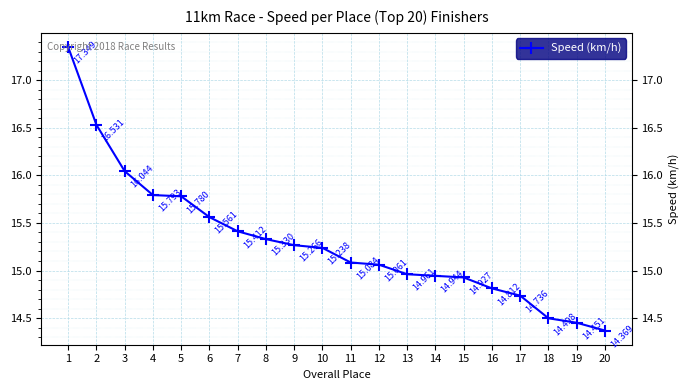

What is the minimum value shown in the chart?

14.4